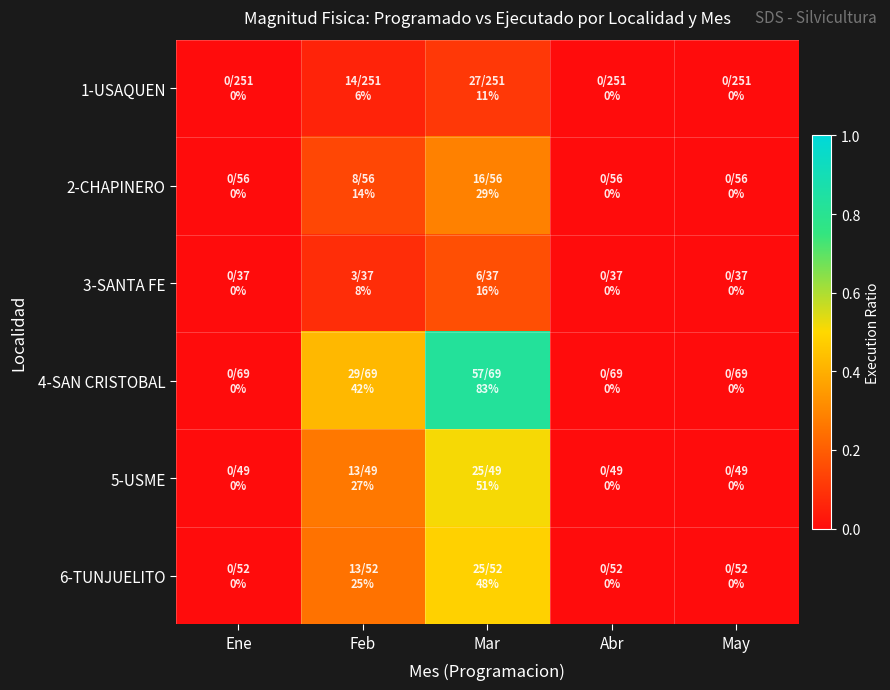

What is the spread (max minus min) of values at Feb?

0.4